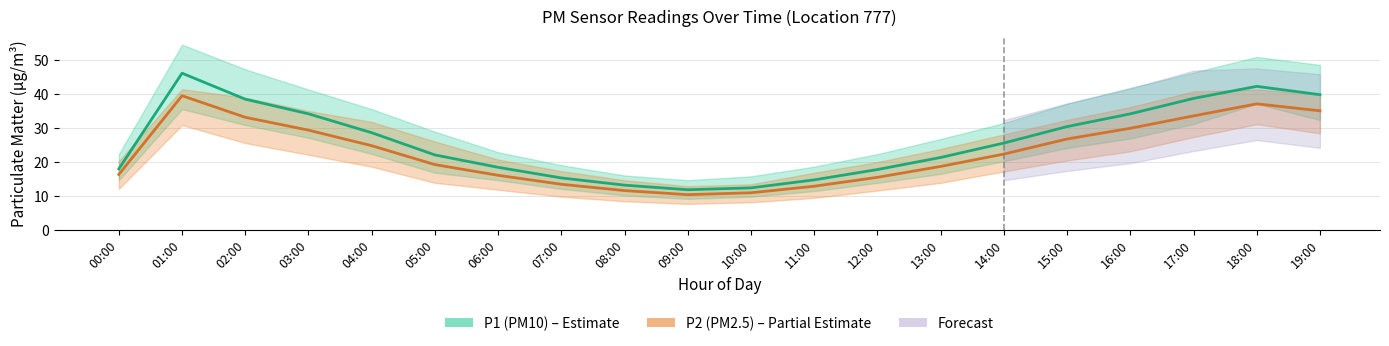

Is it true that P2 (PM2.5) equals 14.5 at 18:00?

False